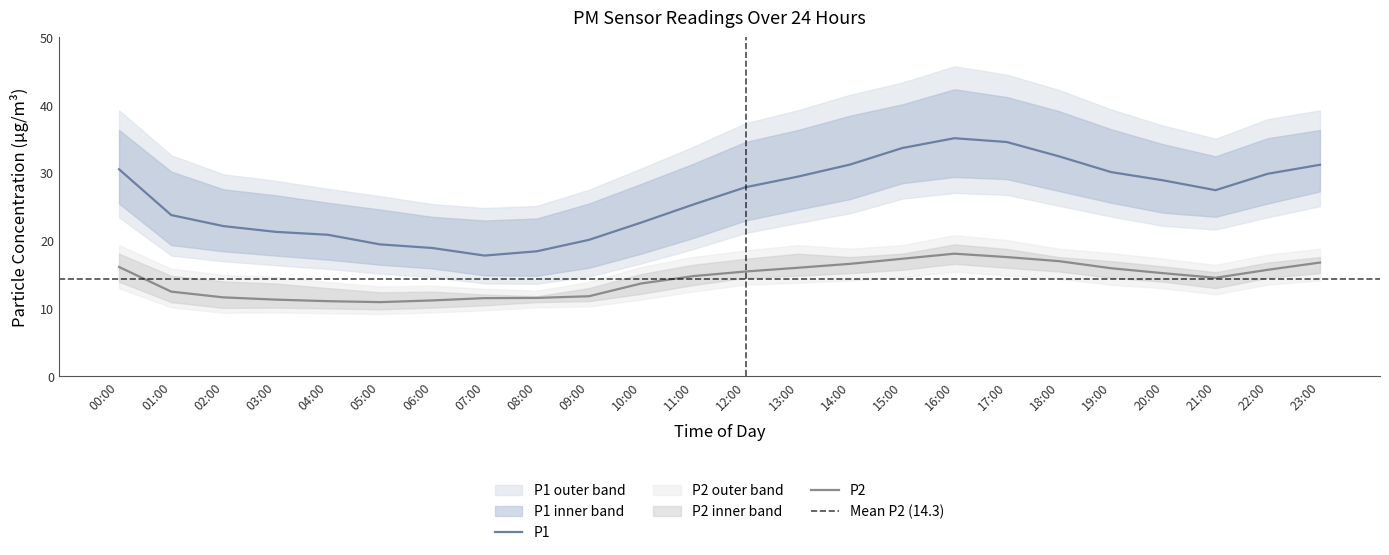

The value of P1 at 07:00 is 6.1. True or false?

False